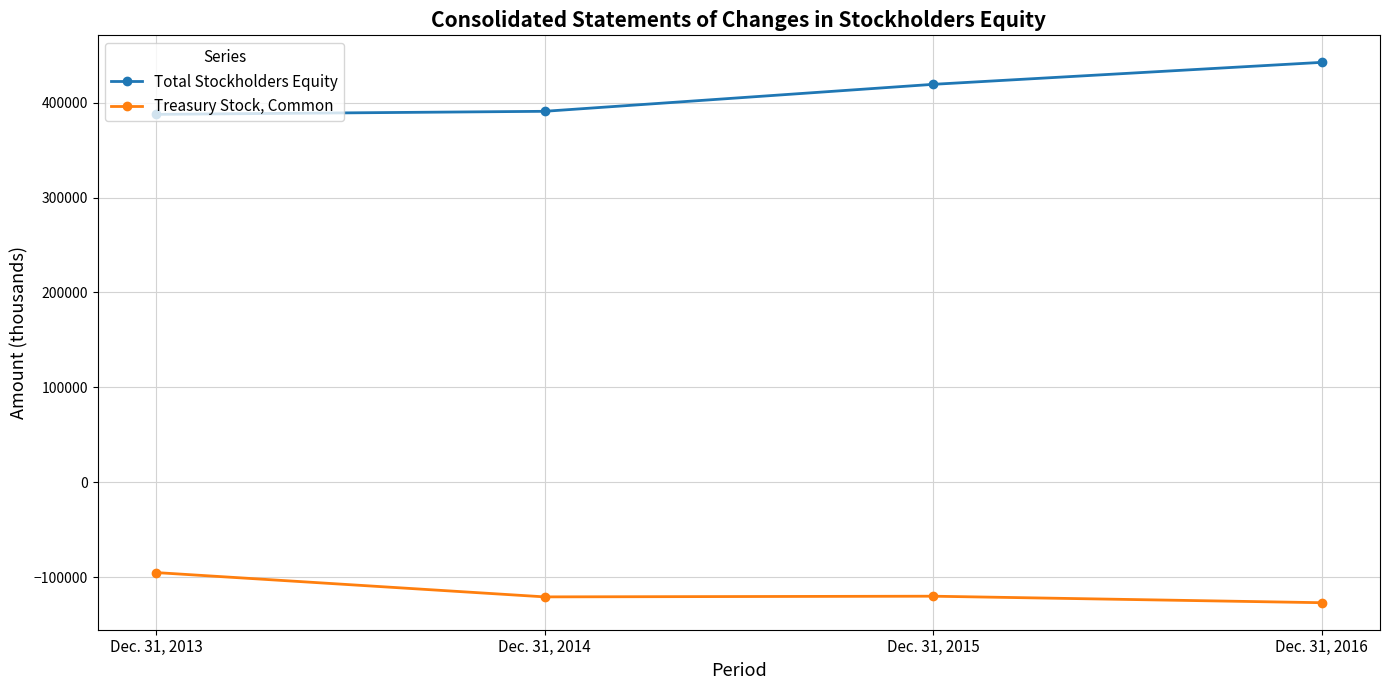

Which category has the highest value across all series?

Dec. 31, 2016